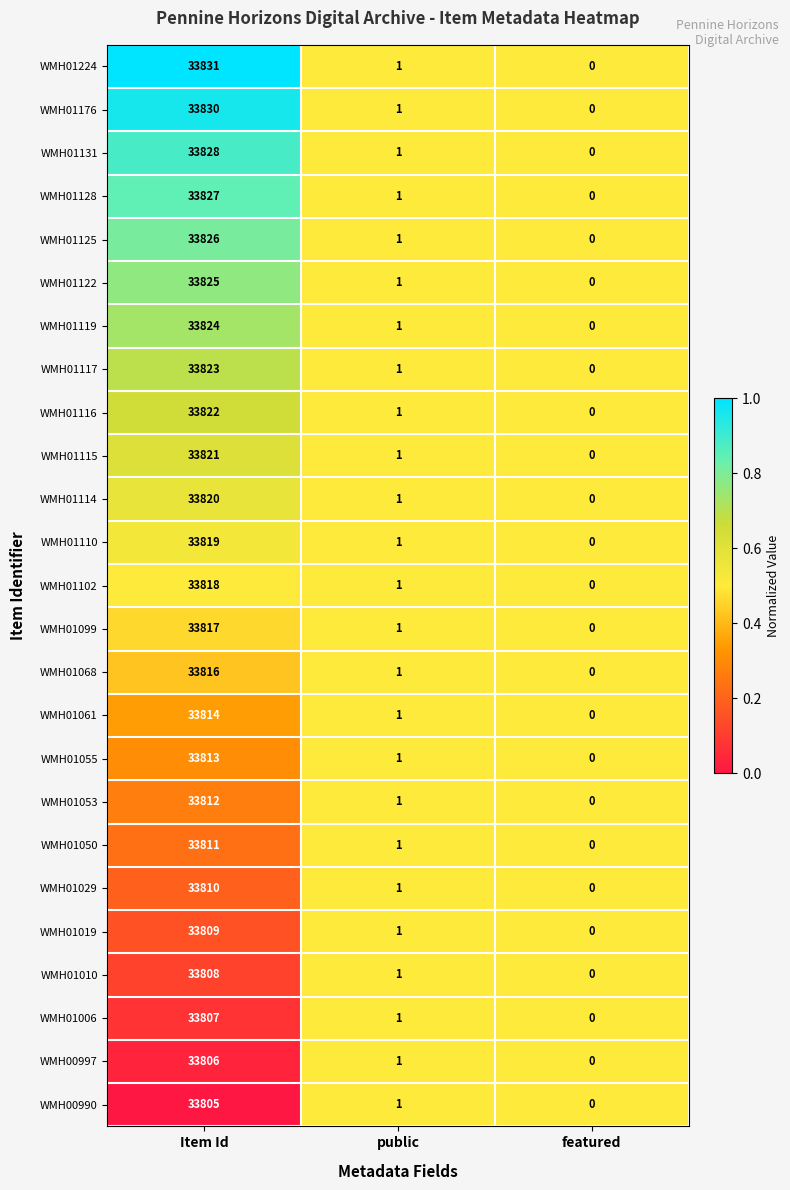

What is the sum of the WMH01053 values at Item Id and featured?

33812